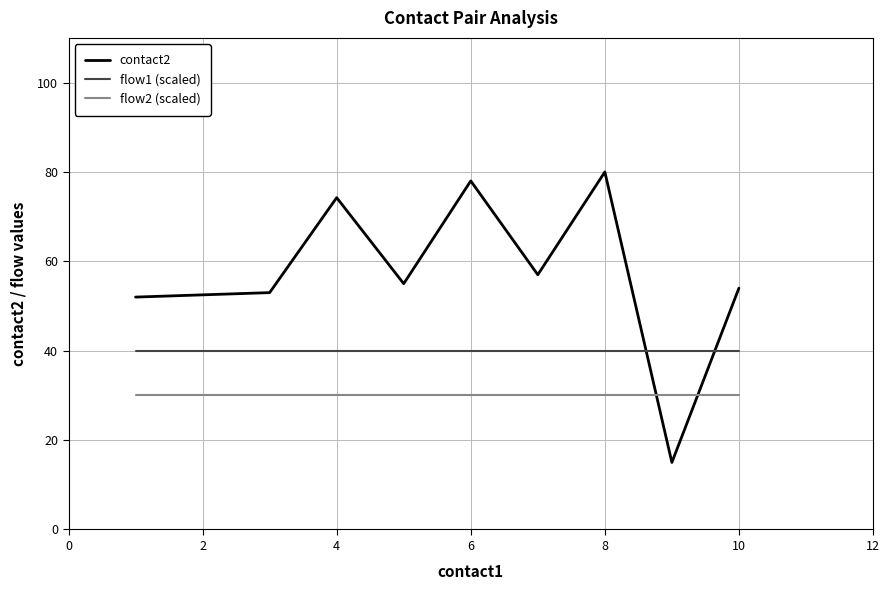

Rank the series by their average value, from lowest to highest.

flow2 (scaled), flow1 (scaled), contact2